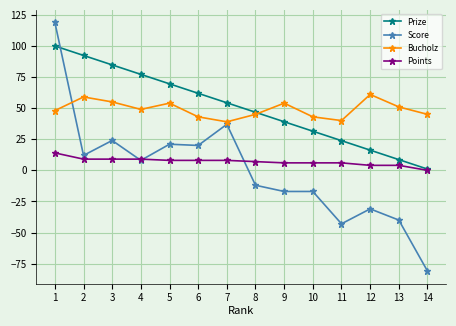

How many lines are shown in the chart?

4